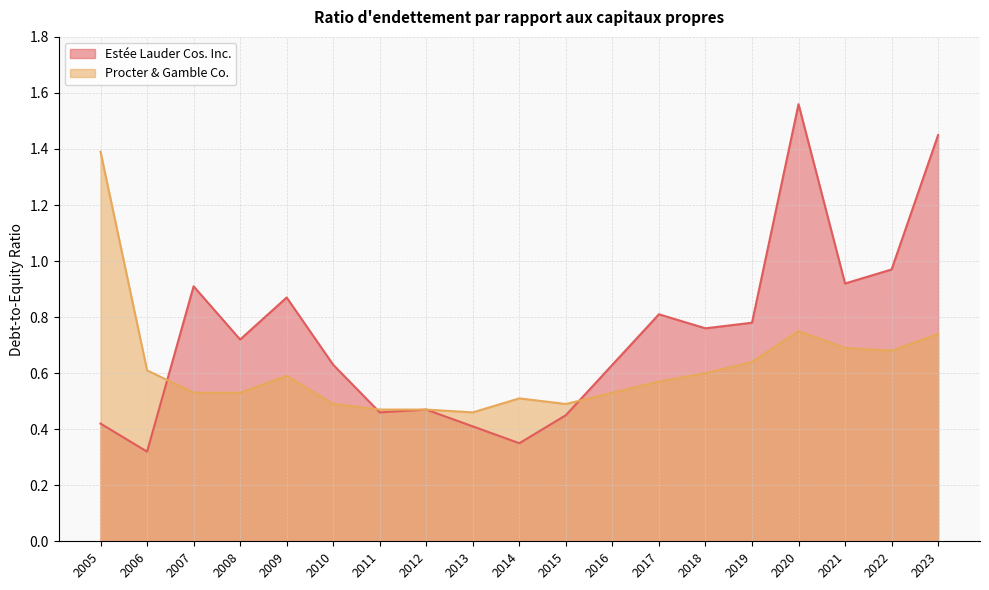

The Procter & Gamble Co. series shows 0.7 at 2021. True or false?

True